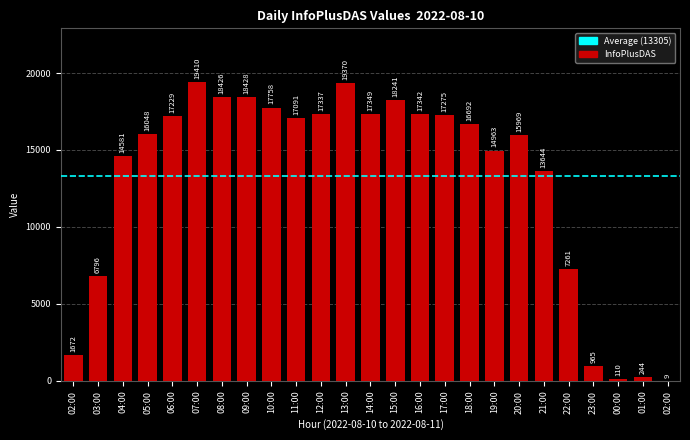

What is the value of the 16th bar from the left?

17275